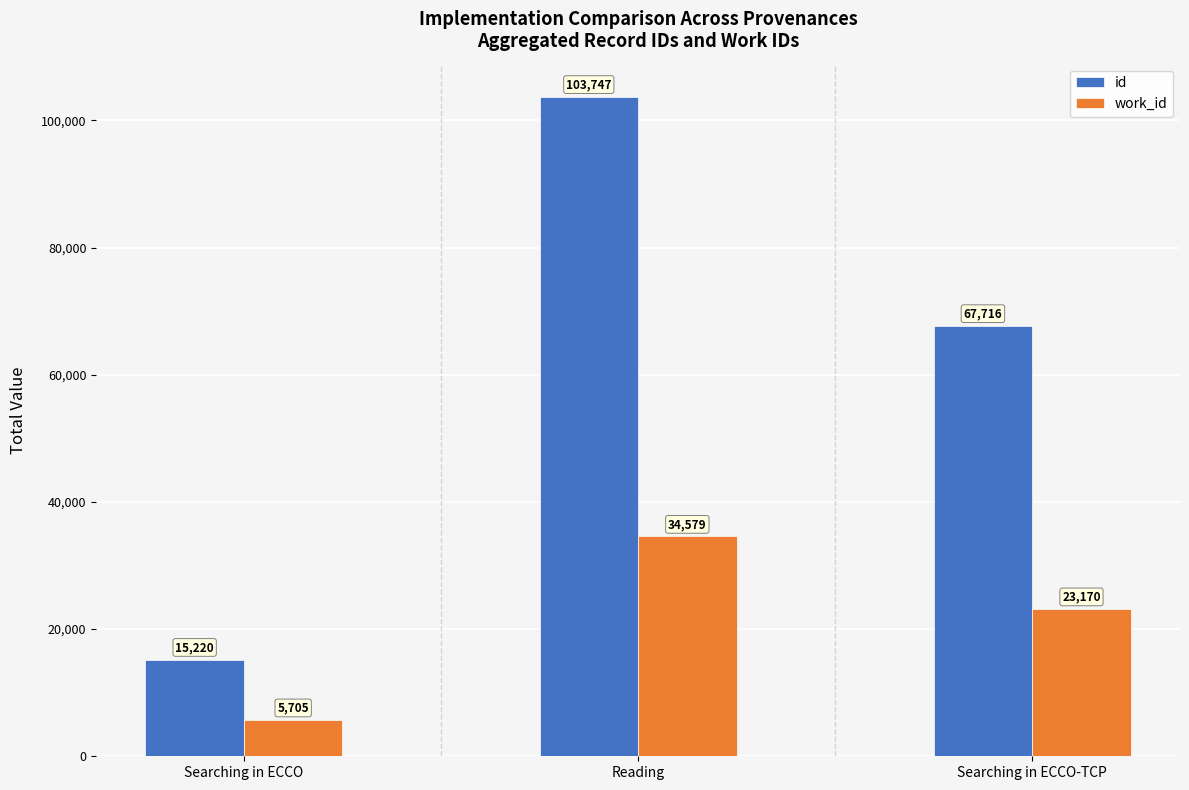

Is it true that id equals 15220 at Searching in ECCO?

True